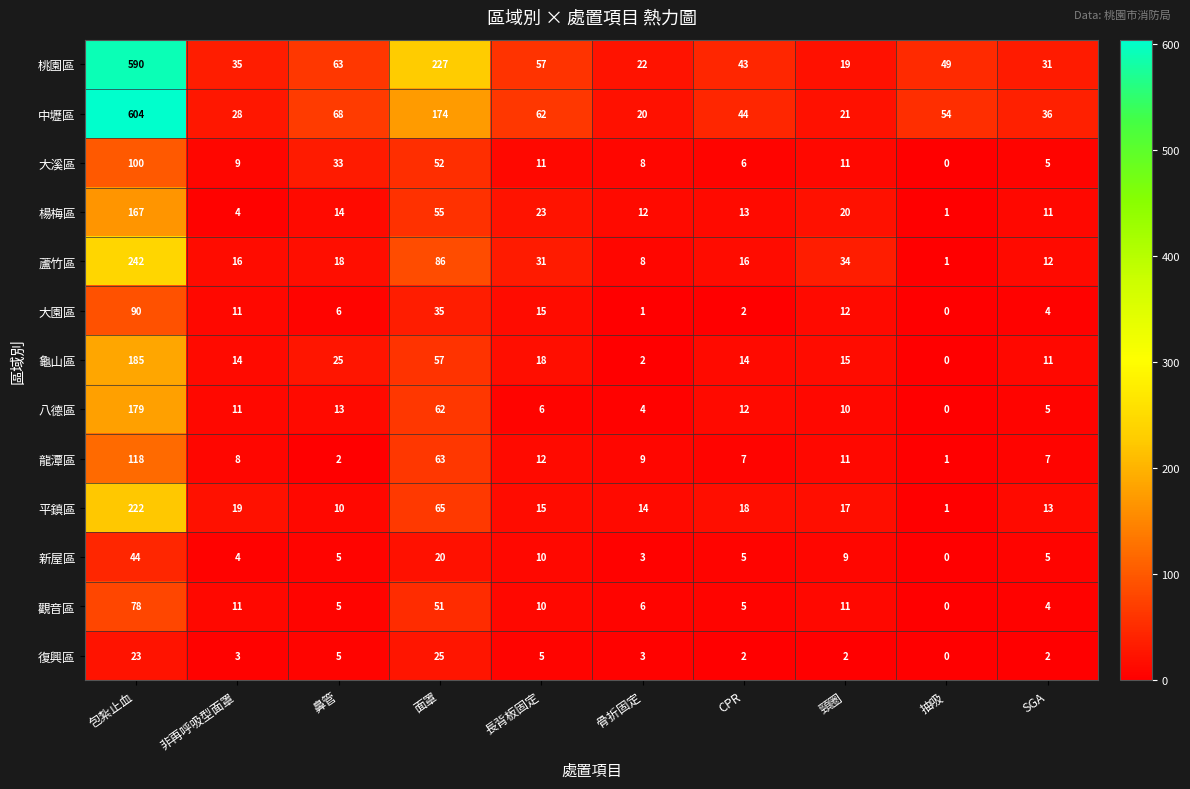

What is the spread (max minus min) of values at 面罩?

207